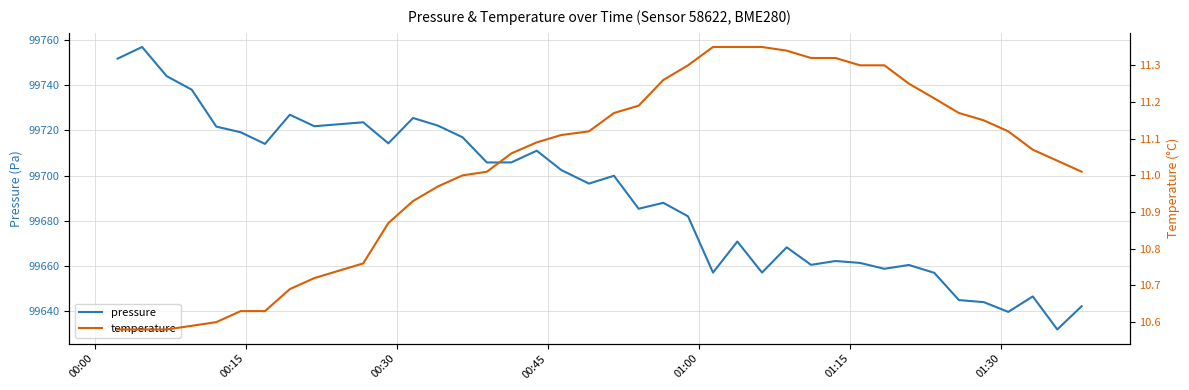

How many lines are shown in the chart?

2